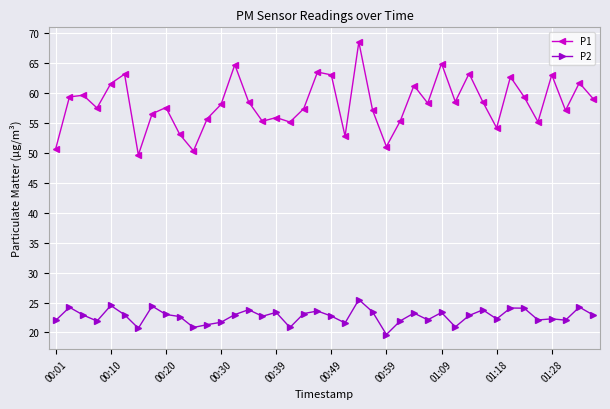

True or false: P2 and P1 cross at least once.

False